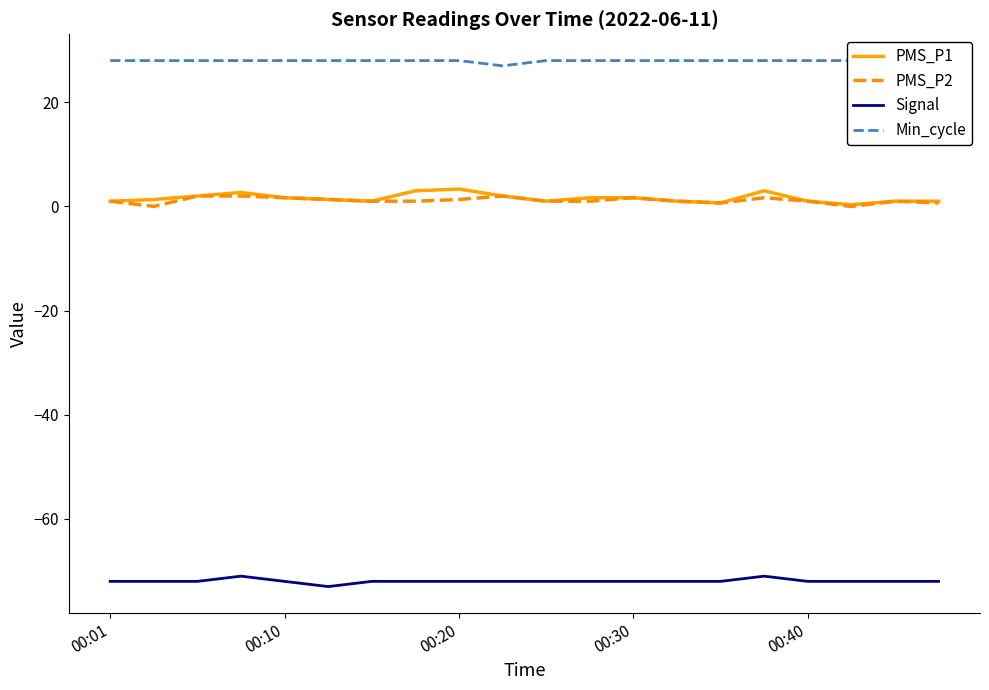

The PMS_P2 series shows 1.0 at 18. True or false?

True